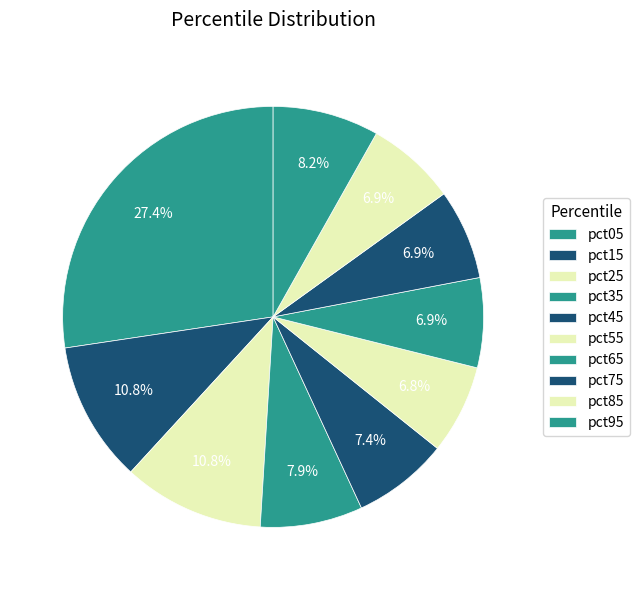

What percentage is the pct05 slice, to the nearest percent?

27%